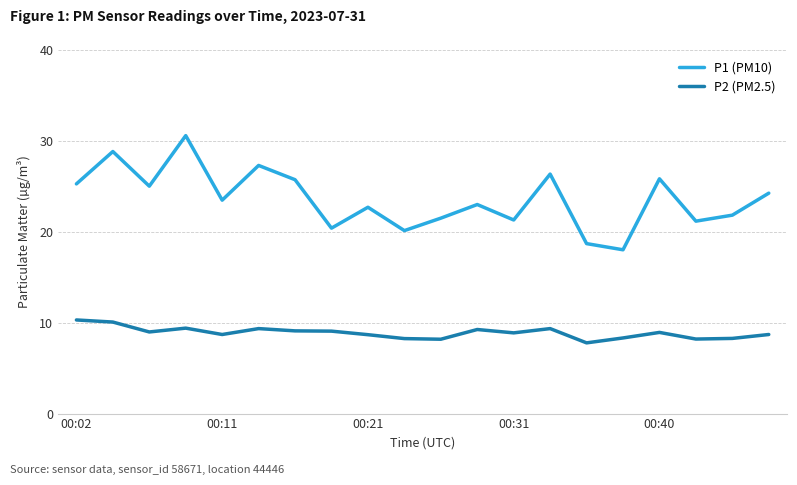

List the series in order of their peak value, lowest first.

P2 (PM2.5), P1 (PM10)